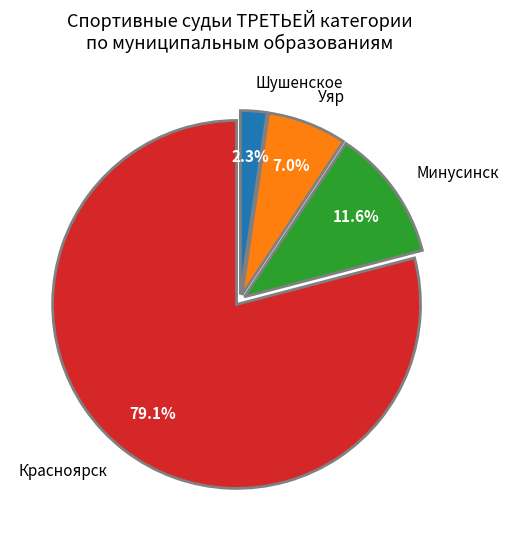

Between Шушенское and Уяр, which is larger?

Уяр